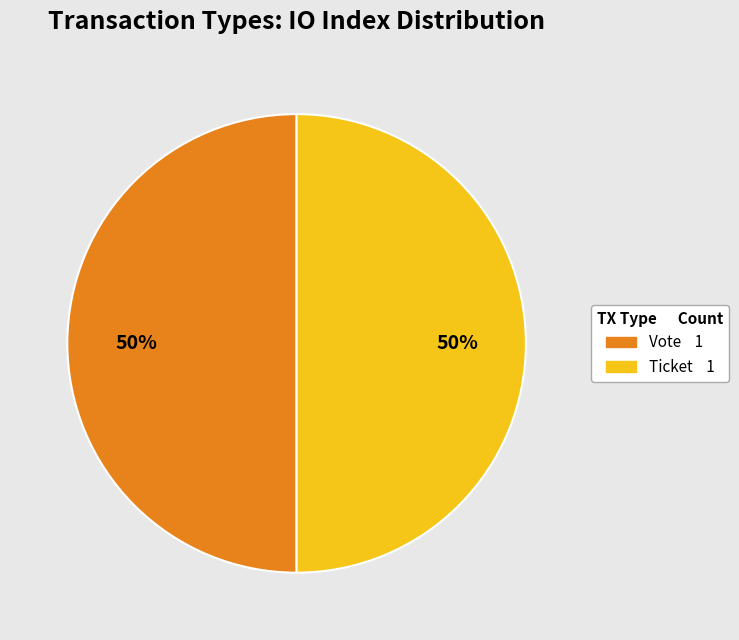

Is the sum of Ticket and Vote greater than half?

Yes